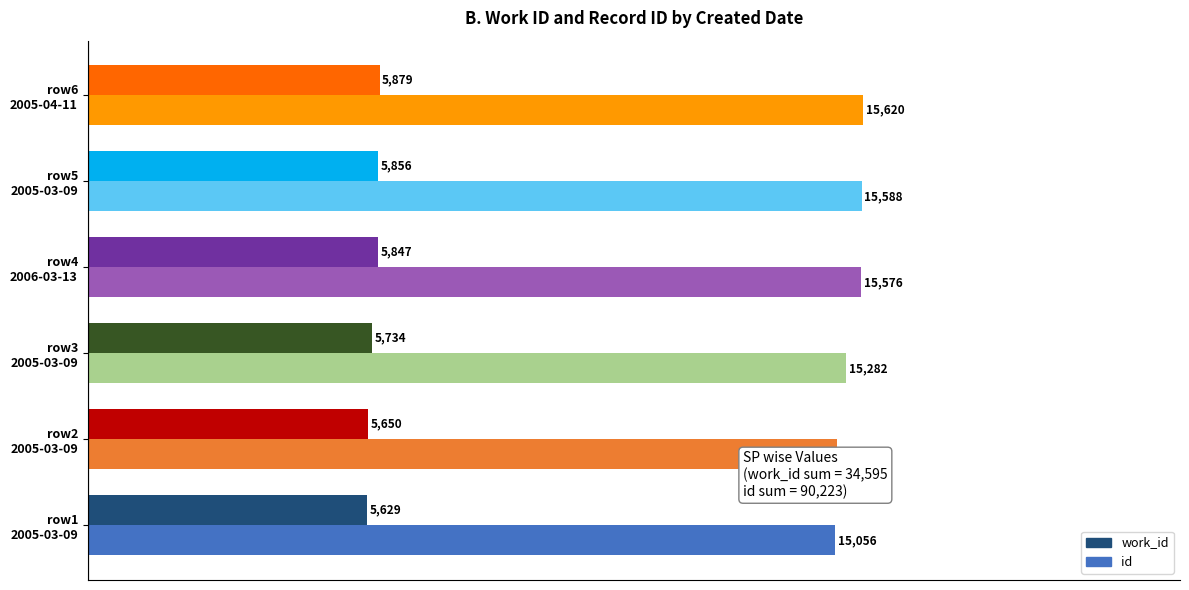

Which series has the largest range (max minus min)?

id